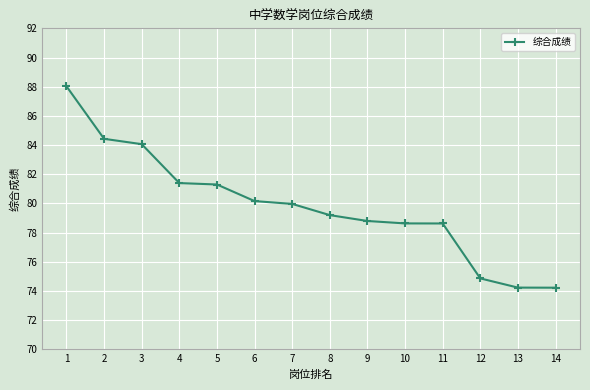

How many data points does each series have?

14